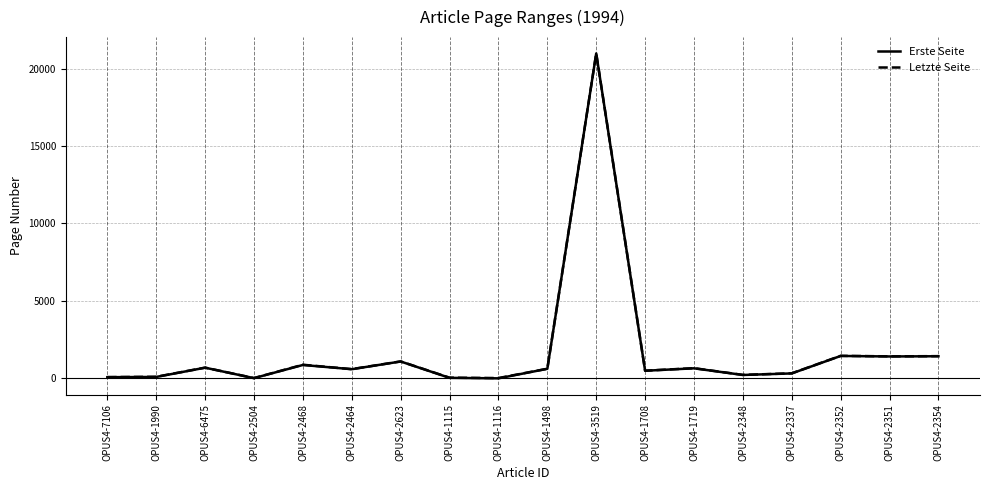

How many values in the Erste Seite series are below 617?

9